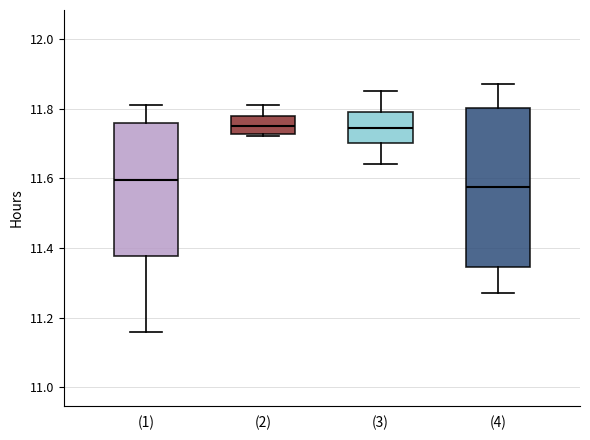

Where does the median line of the box for (1) sit on the y-axis? The values are not printed on the chart, so give them approximately, as read against the axis.

11.60